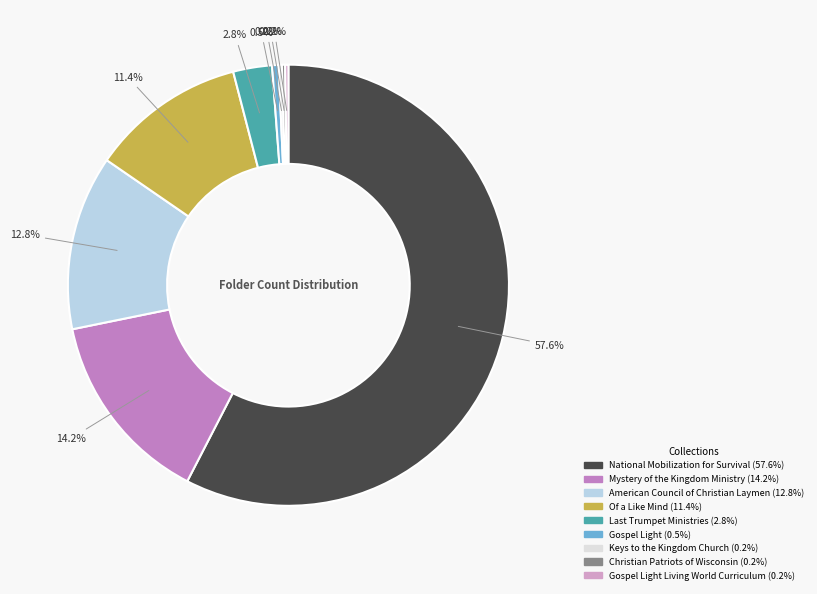

Which slice is the smallest?

Keys to the Kingdom Church